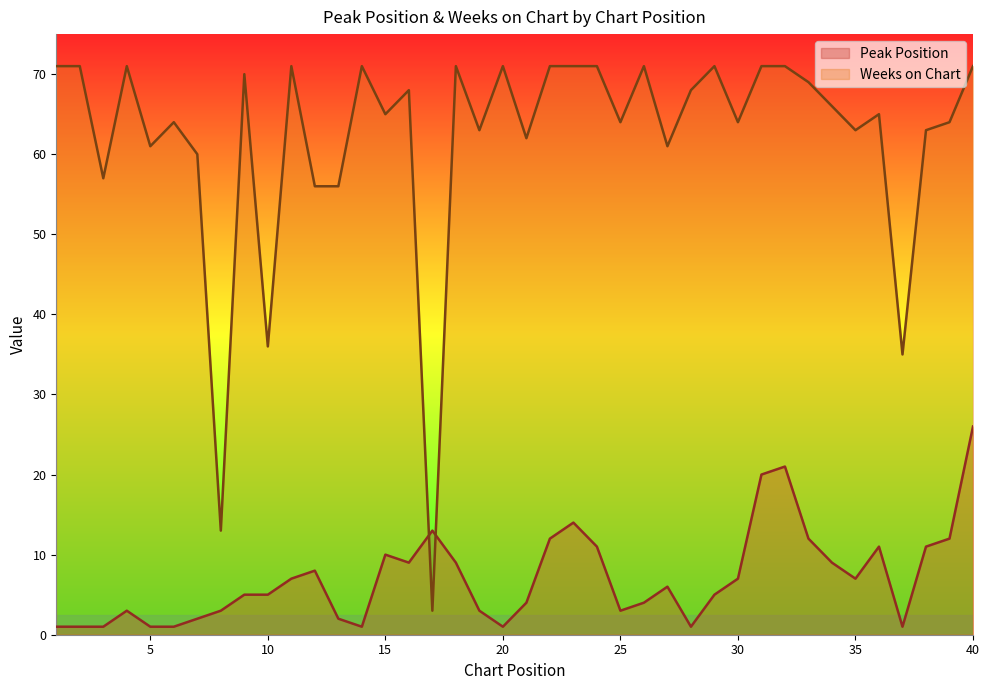

Reading left to right, extract all data points from this chart.

Peak Position: 1	1	1	3	1	1	2	3	5	5	7	8	2	1	10	9	13	9	3	1	4	12	14	11	3	4	6	1	5	7	20	21	12	9	7	11	1	11	12	26
Weeks on Chart: 71	71	57	71	61	64	60	13	70	36	71	56	56	71	65	68	3	71	63	71	62	71	71	71	64	71	61	68	71	64	71	71	69	66	63	65	35	63	64	71